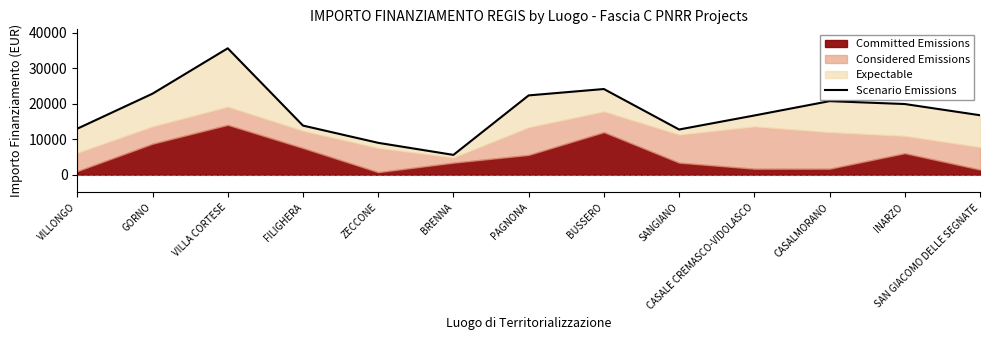

What is the minimum value shown in the chart?

5589